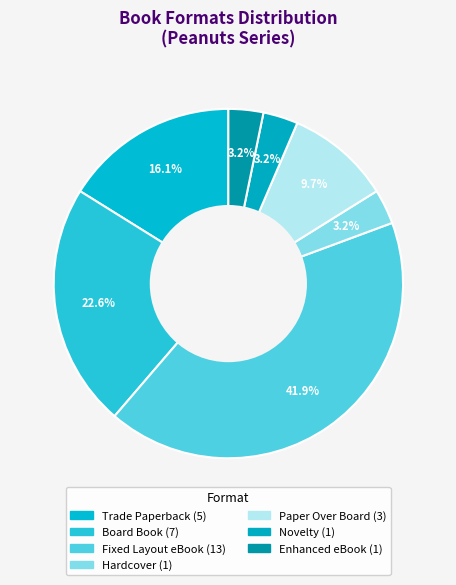

Count the number of slices in the pie.

7